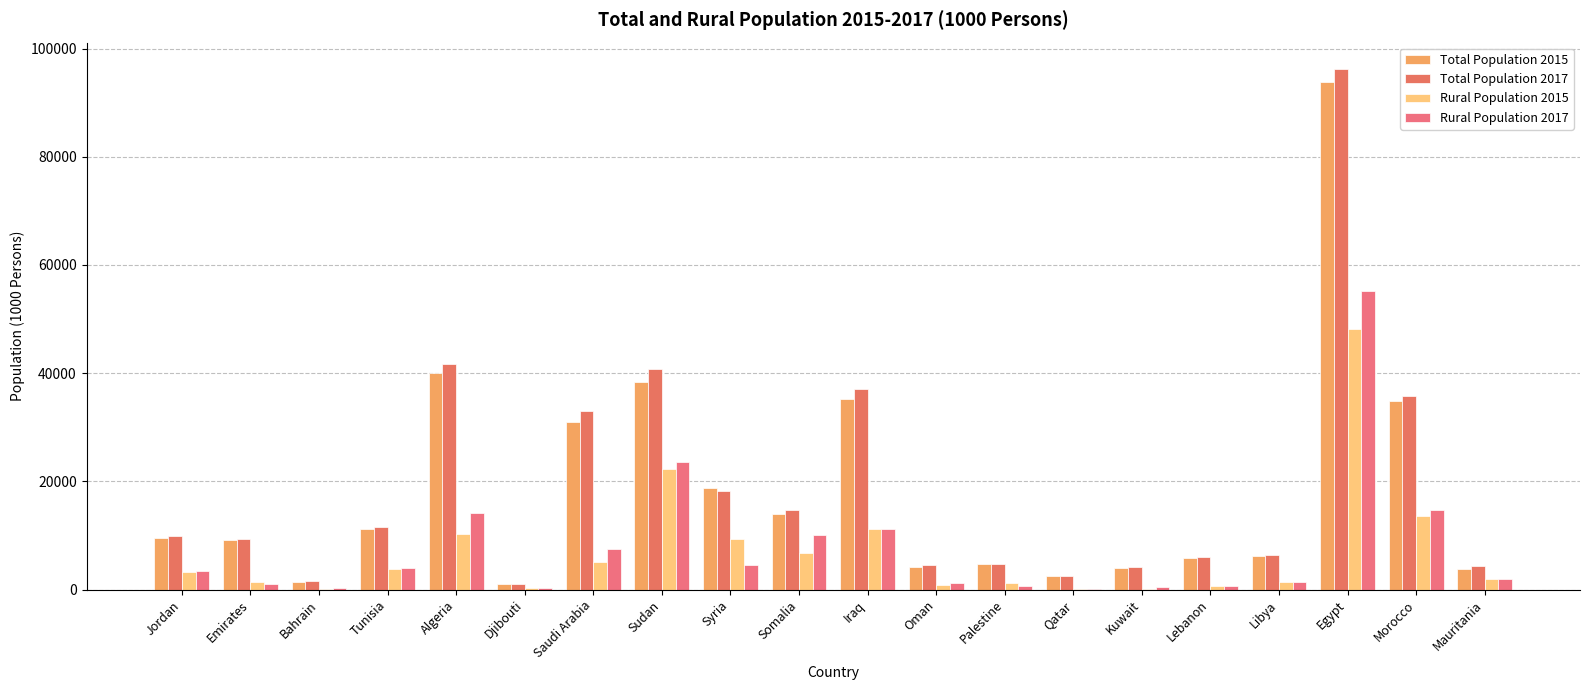

What is the sum of the Total Population 2017 values at Syria and Egypt?

114549.0